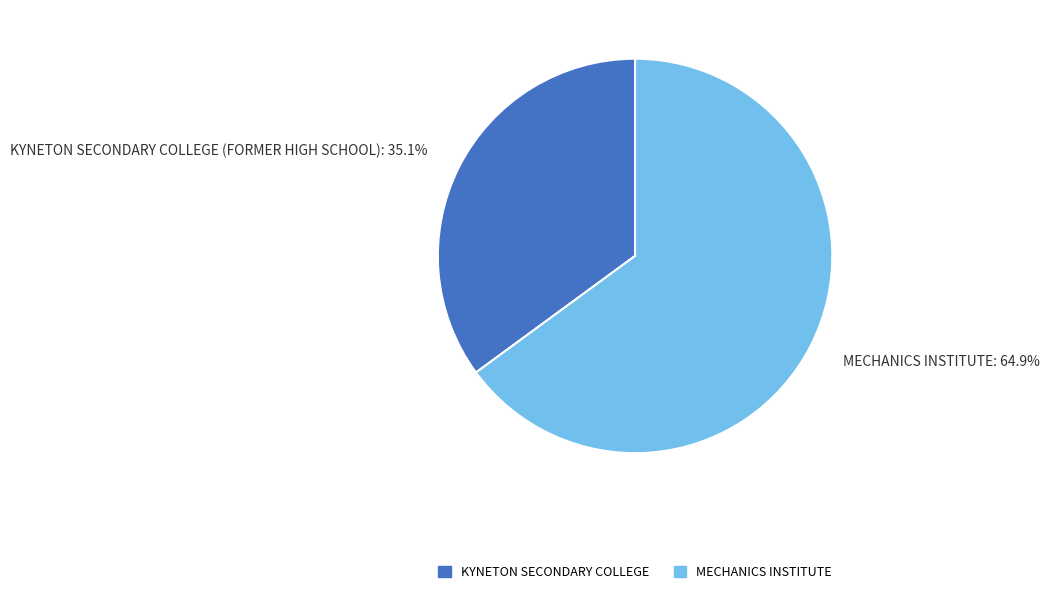

Which category has the smallest portion of the pie?

KYNETON SECONDARY COLLEGE (FORMER HIGH SCHOOL)